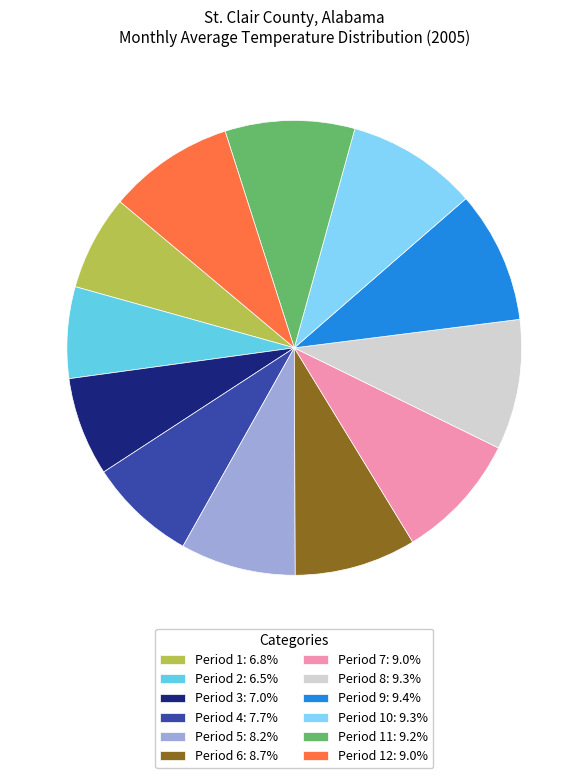

Approximately how many times larger is the value at Period 12: 9.0% compared to Period 2: 6.5%?

1.4